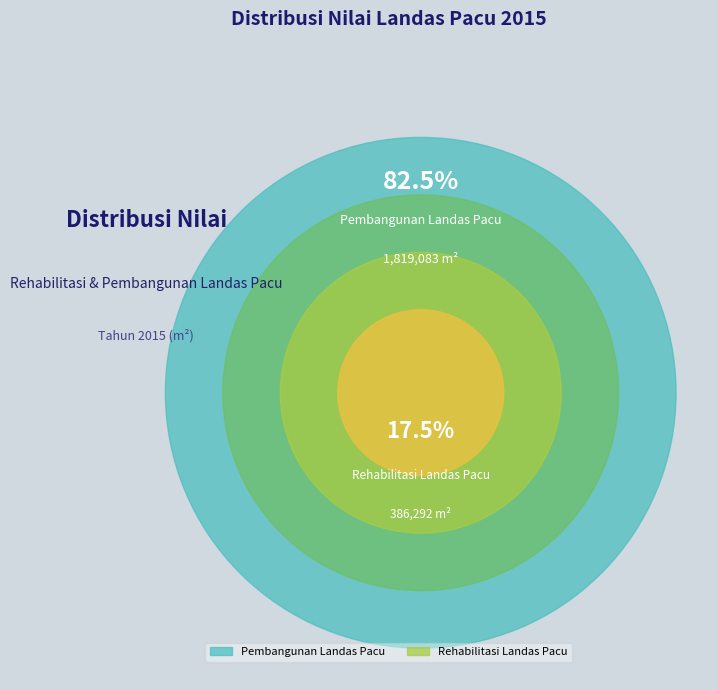

Is there a majority slice in this chart?

Yes